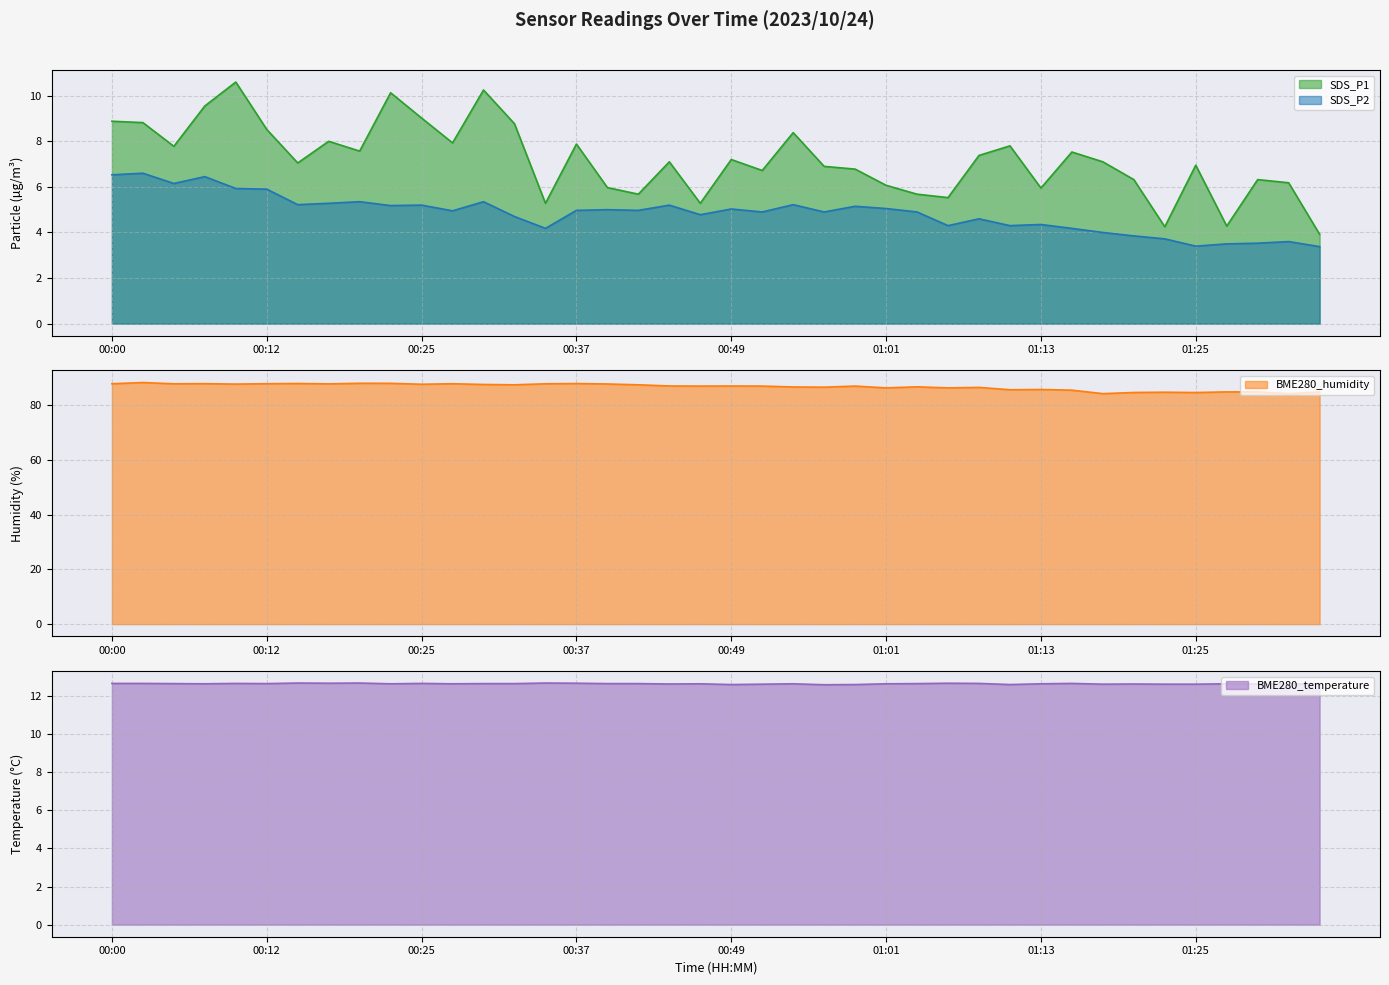

True or false: SDS_P1 and SDS_P2 intersect in this chart.

False